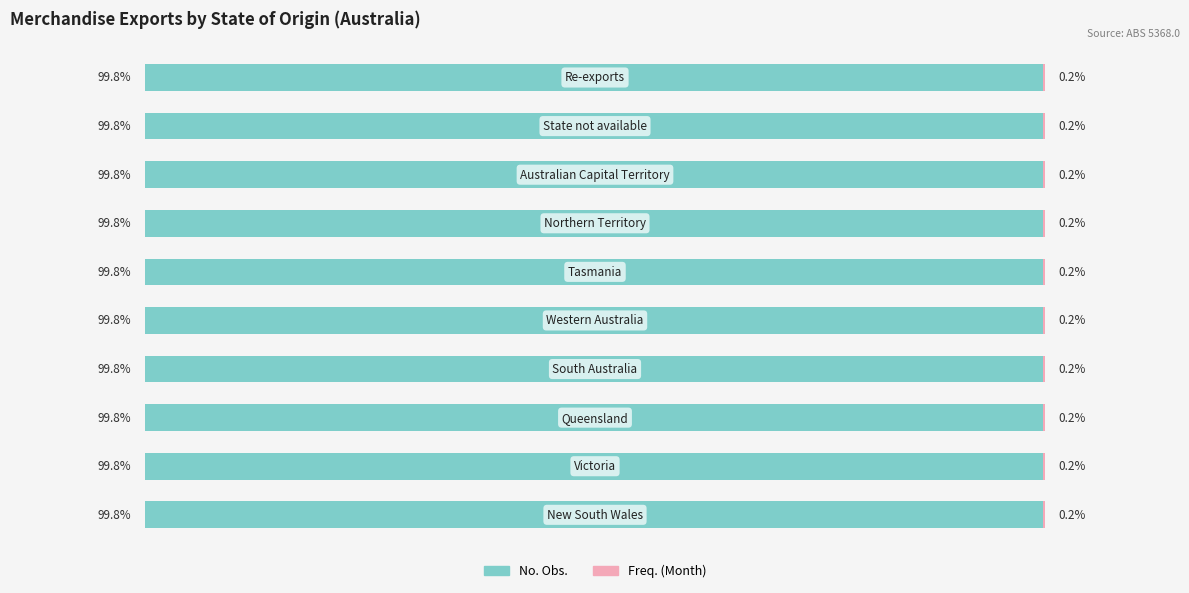

The No. Obs. series shows 443 at Western Australia. True or false?

True